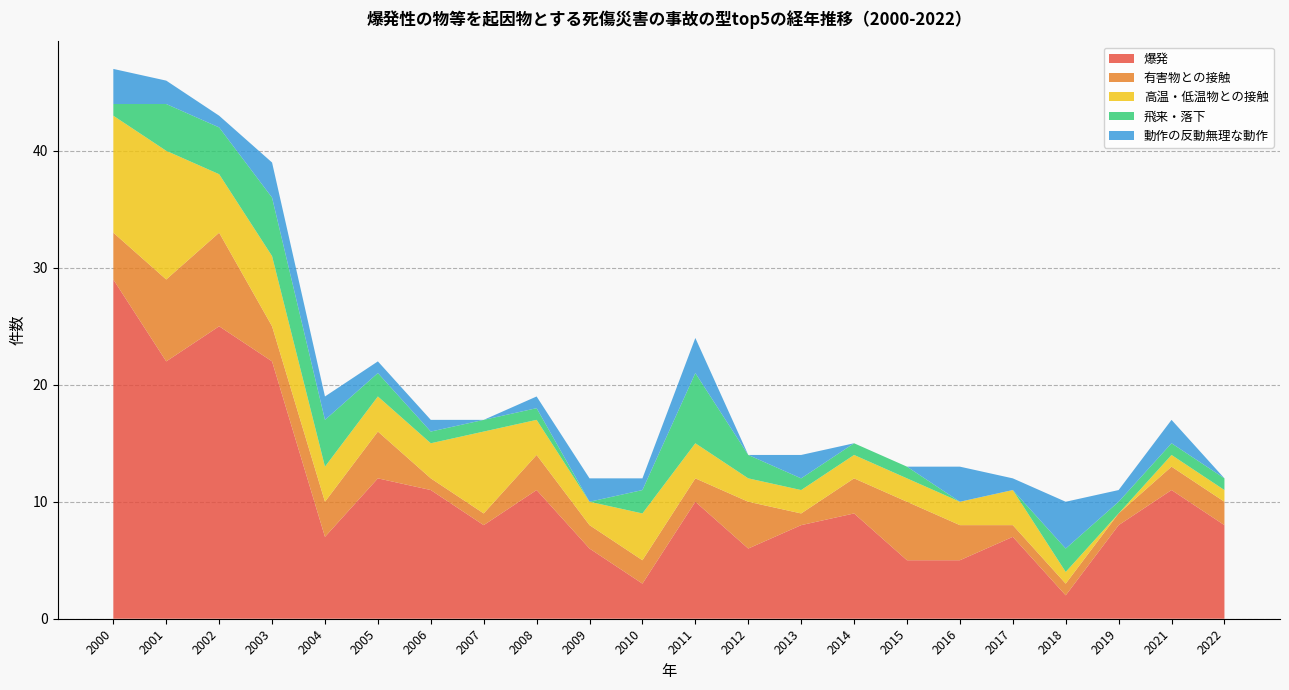

Reading left to right, list all the values displayed in this chart.

爆発: 2000=29	2001=22	2002=25	2003=22	2004=7	2005=12	2006=11	2007=8	2008=11	2009=6	2010=3	2011=10	2012=6	2013=8	2014=9	2015=5	2016=5	2017=7	2018=2	2019=8	2021=11	2022=8
有害物との接触: 2000=4	2001=7	2002=8	2003=3	2004=3	2005=4	2006=1	2007=1	2008=3	2009=2	2010=2	2011=2	2012=4	2013=1	2014=3	2015=5	2016=3	2017=1	2018=1	2019=1	2021=2	2022=2
高温・低温物との接触: 2000=10	2001=11	2002=5	2003=6	2004=3	2005=3	2006=3	2007=7	2008=3	2009=2	2010=4	2011=3	2012=2	2013=2	2014=2	2015=2	2016=2	2017=3	2018=1	2019=0	2021=1	2022=1
飛来・落下: 2000=1	2001=4	2002=4	2003=5	2004=4	2005=2	2006=1	2007=1	2008=1	2009=0	2010=2	2011=6	2012=2	2013=1	2014=1	2015=1	2016=0	2017=0	2018=2	2019=1	2021=1	2022=1
動作の反動無理な動作: 2000=3	2001=2	2002=1	2003=3	2004=2	2005=1	2006=1	2007=0	2008=1	2009=2	2010=1	2011=3	2012=0	2013=2	2014=0	2015=0	2016=3	2017=1	2018=4	2019=1	2021=2	2022=0